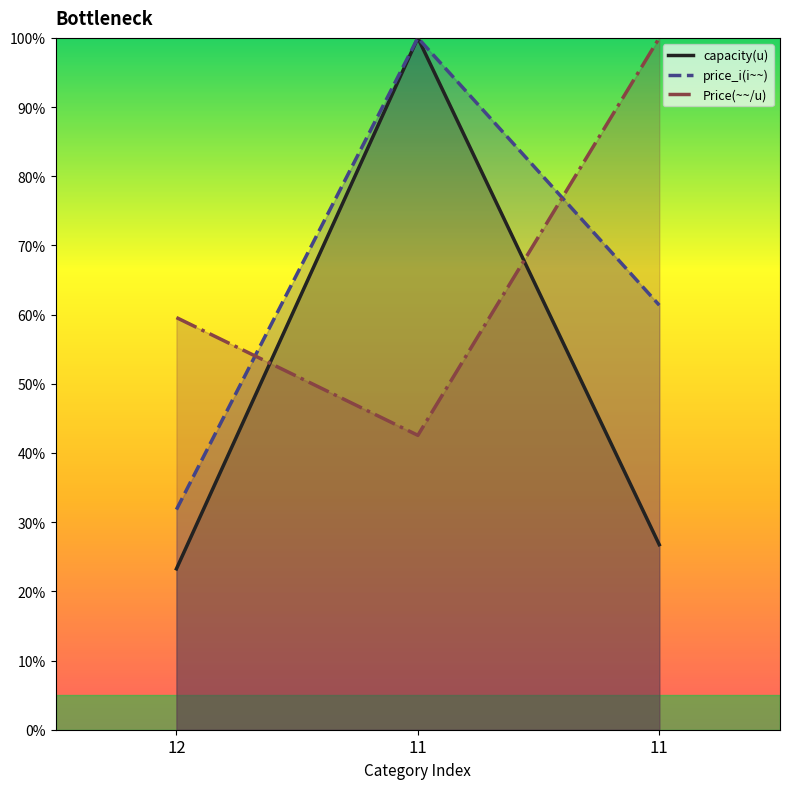

List the series in order of their peak value, lowest first.

capacity(u), price_i(i~~), Price(~~/u)